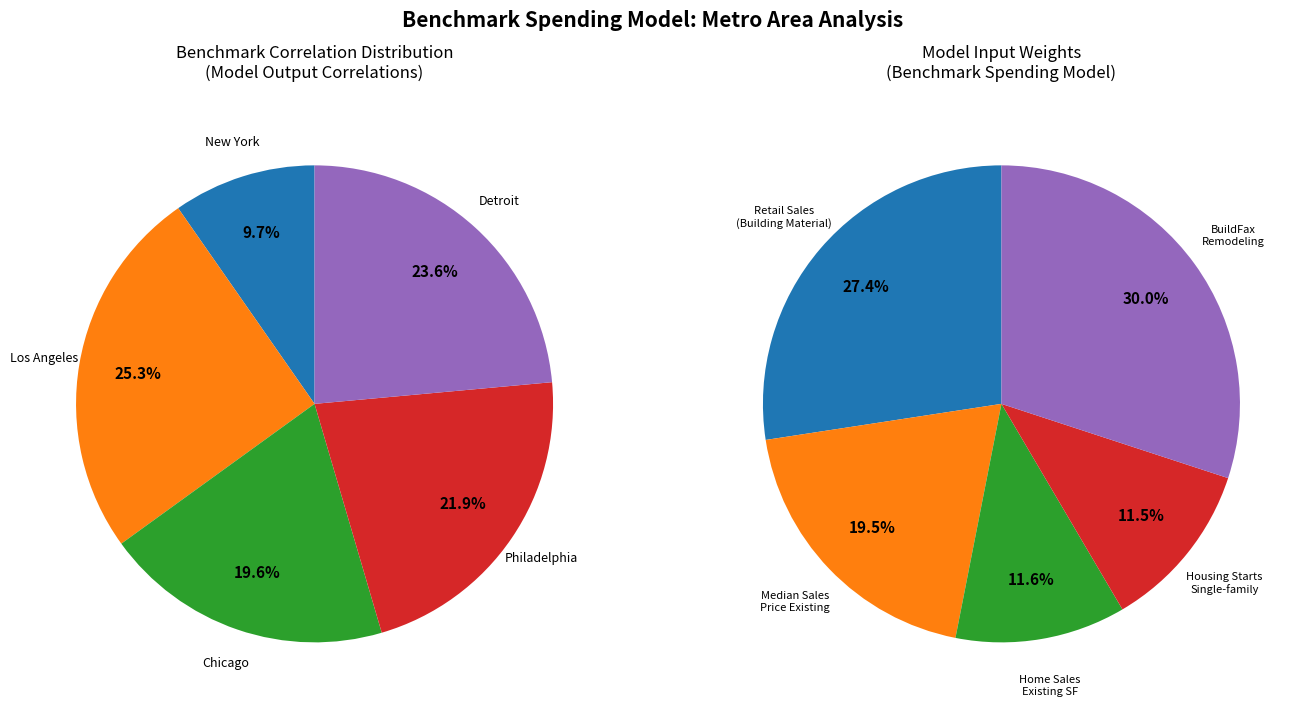

Does Detroit-Warren-Dearborn, MI represent more than half of the total?

No